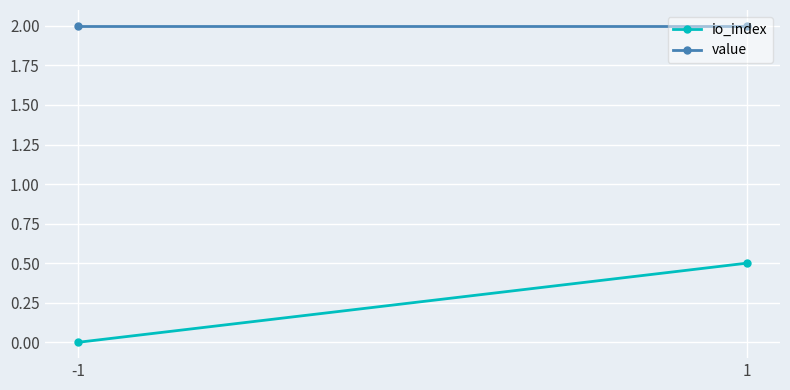

How many lines are shown in the chart?

2